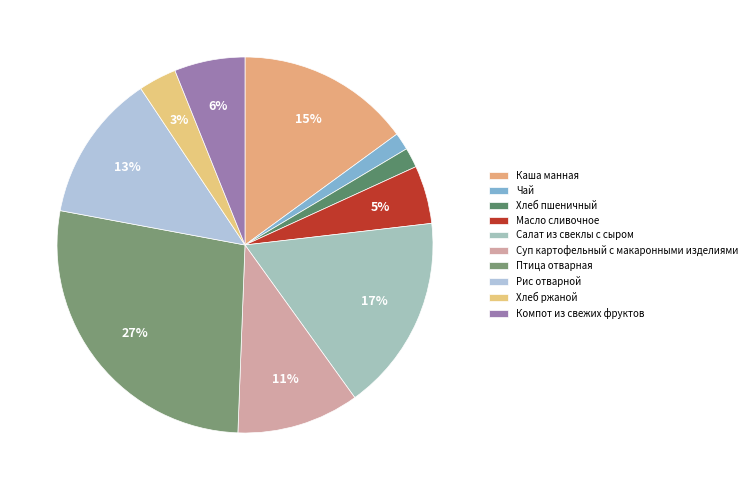

How many slices are in this pie chart?

10